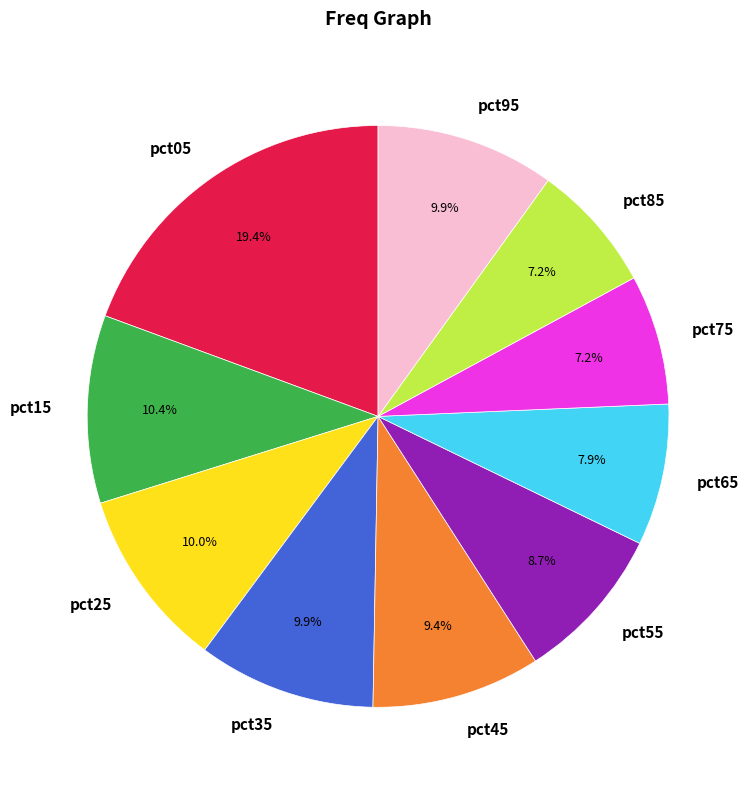

True or false: pct55 accounts for 2% of the total.

False